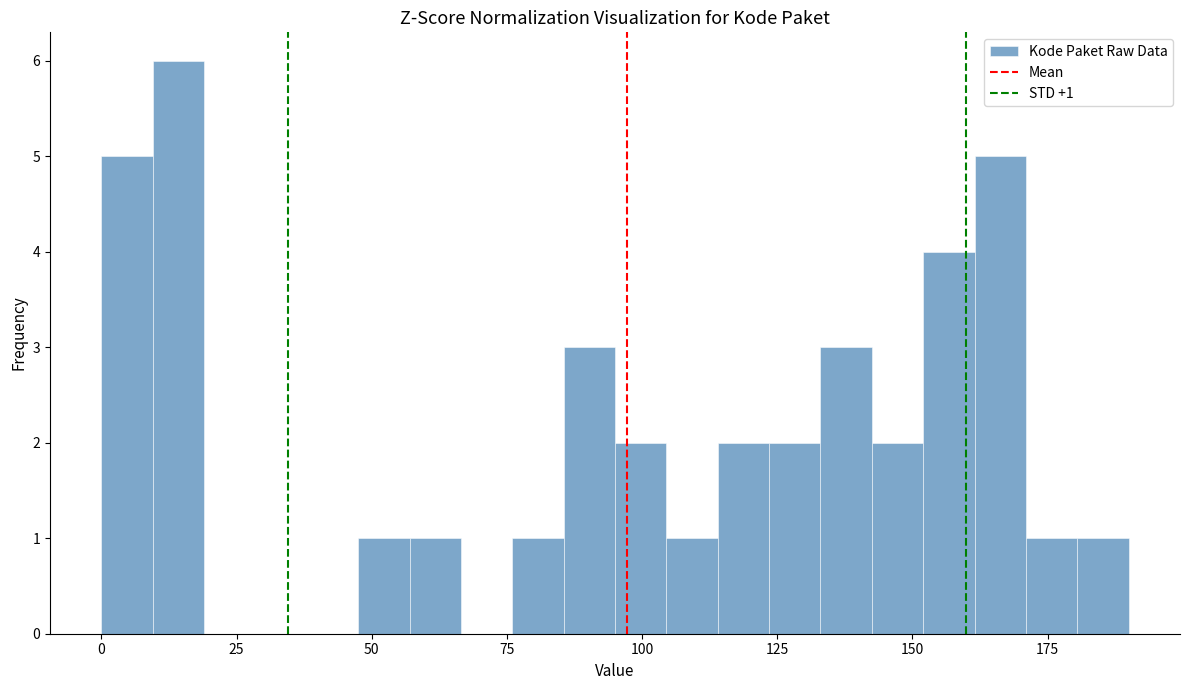

Read against the x-axis, roughly where is the centre of the tallest bar?

15